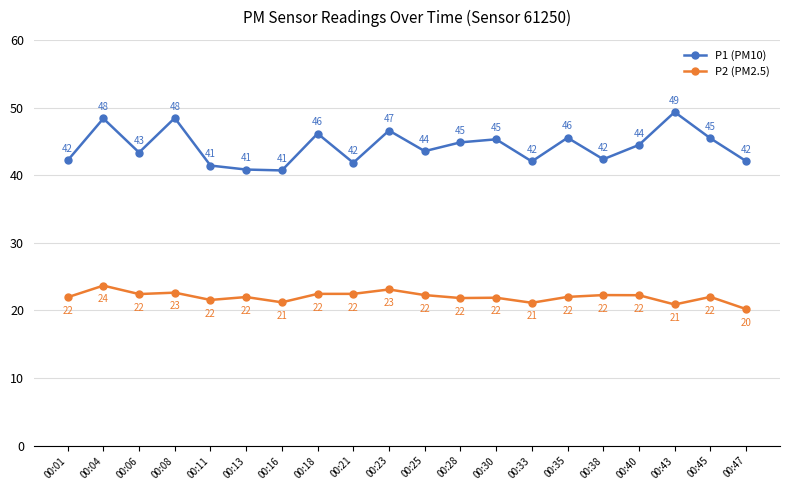

The P2 (PM2.5) series shows 9.0 at 00:16. True or false?

False